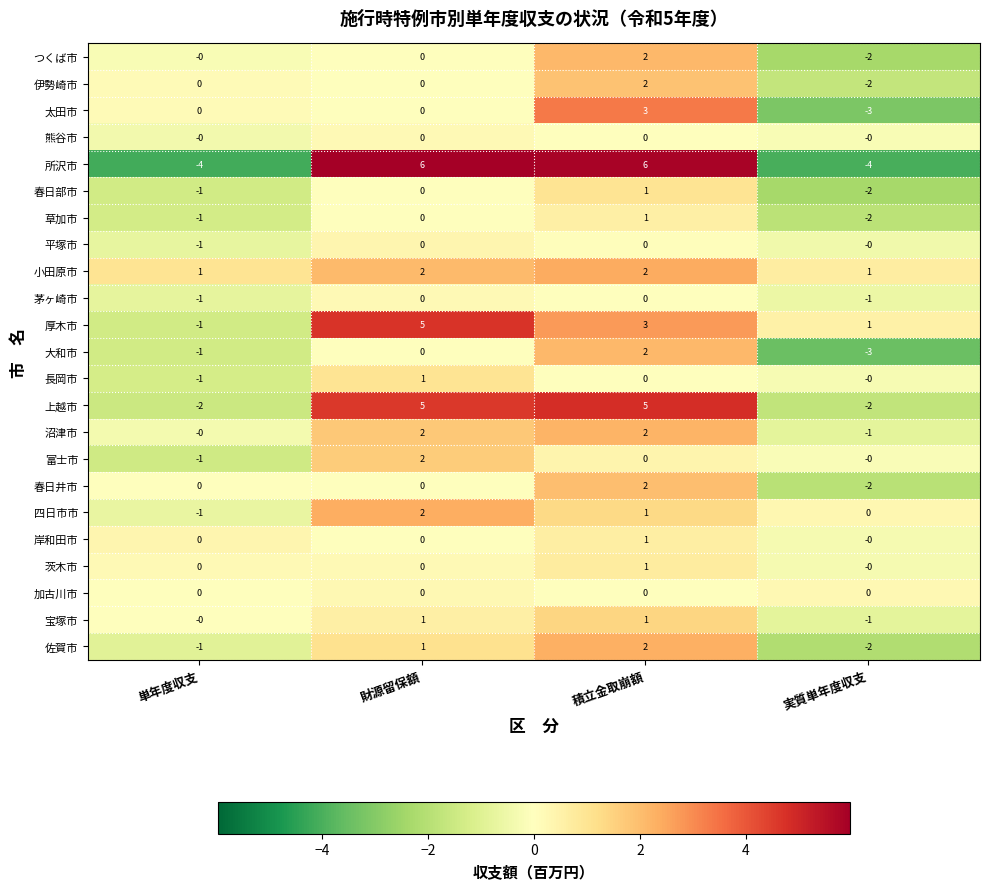

Count the 伊勢崎市 values in the range 0 to 2.

3